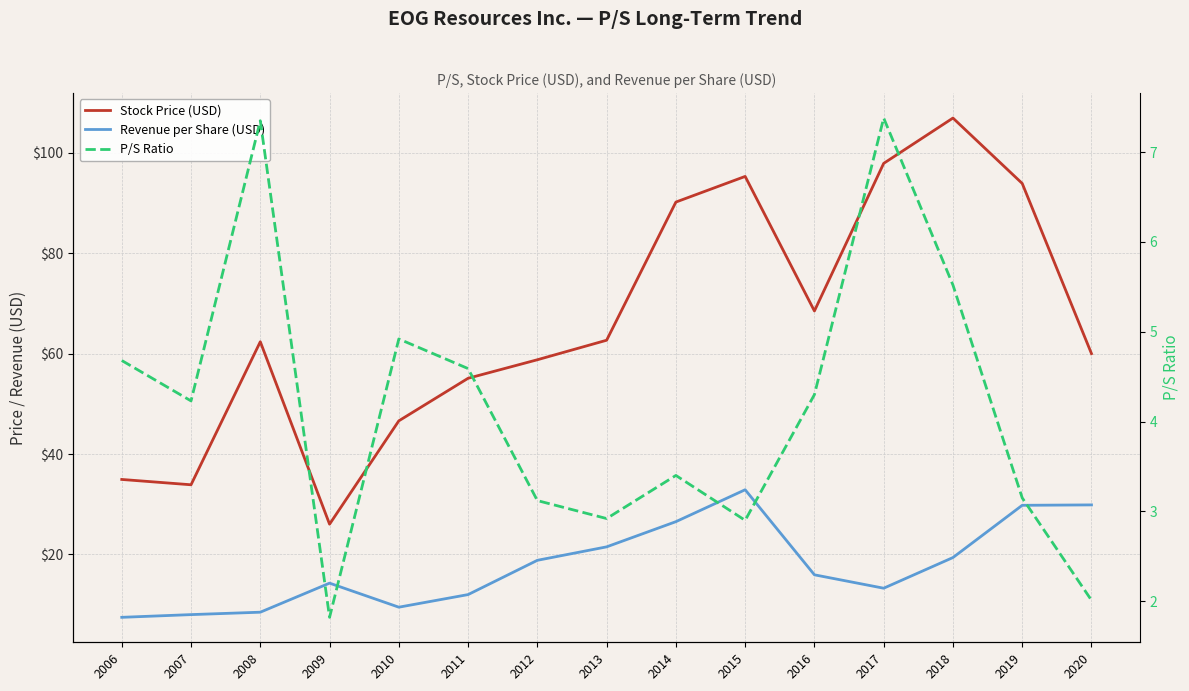

What is the sum of the P/S Ratio values at 2006 and 2020?

6.7